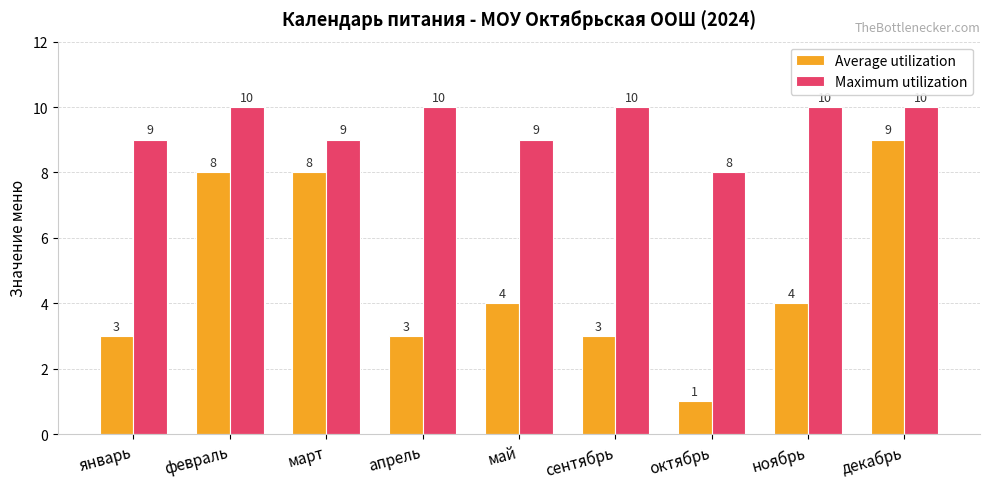

Read the Maximum utilization value at май.

9